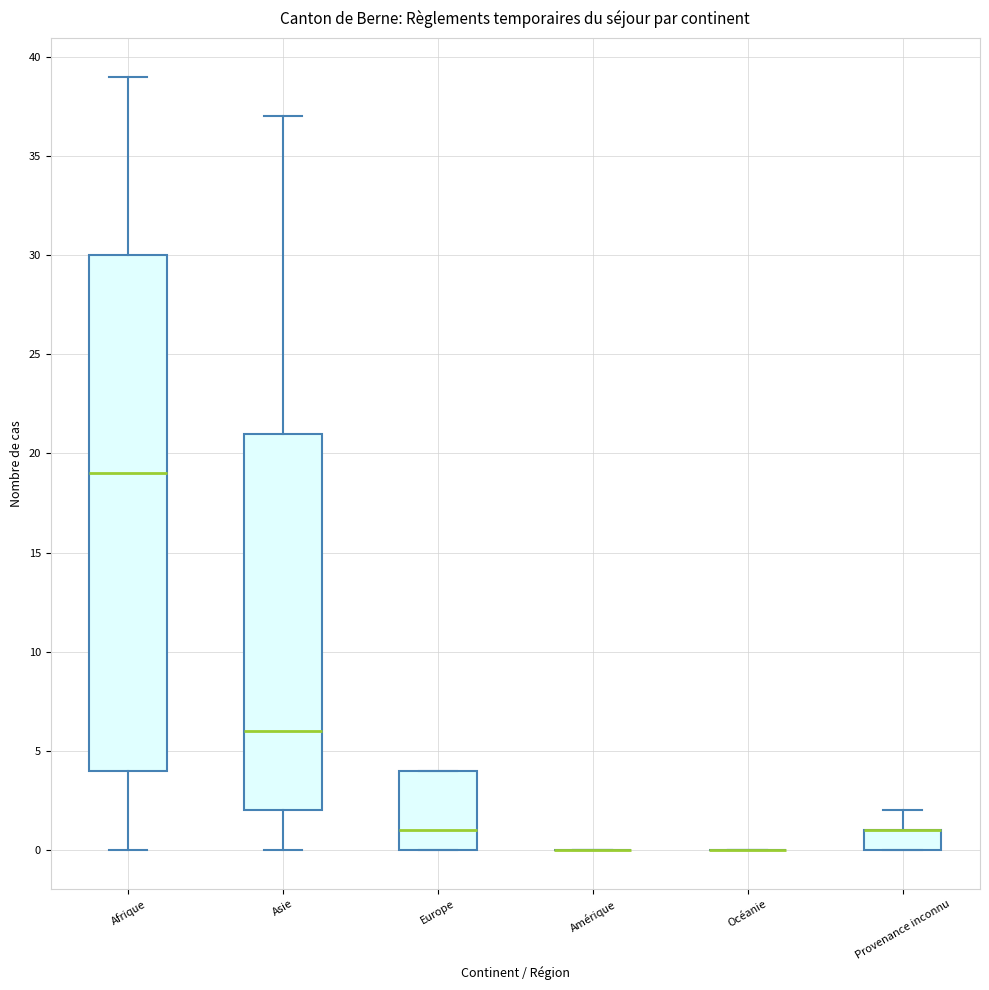

Comparing the boxes themselves (not the whiskers), which one is the tallest?

Afrique